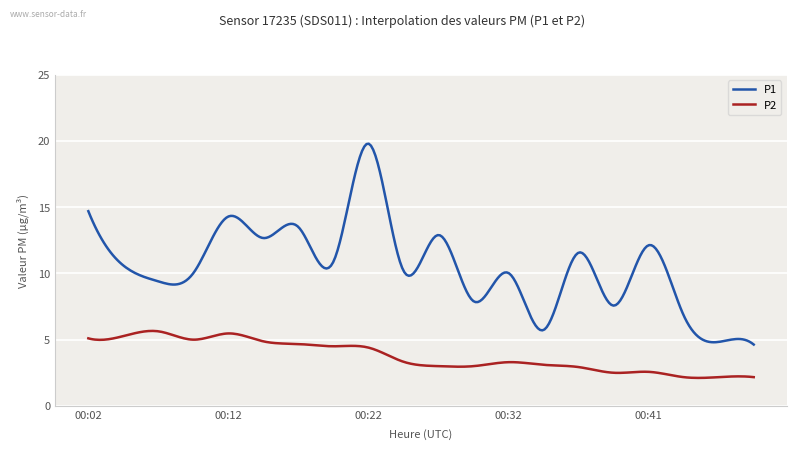

Which series has the largest total across all categories?

P1